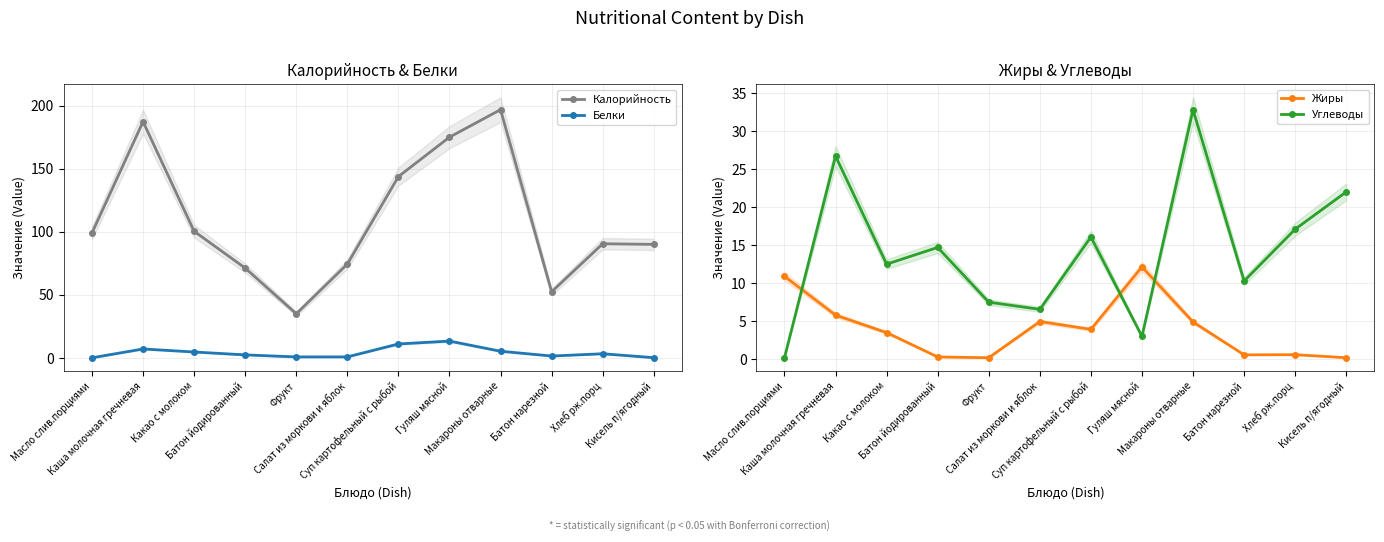

At which category is the sum across all series the highest?

Макароны отварные